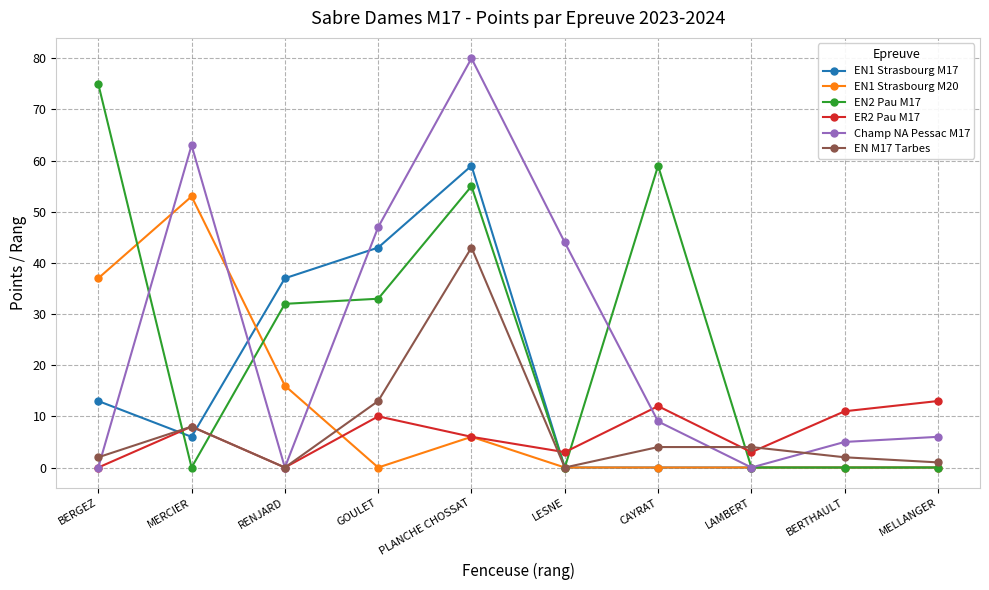

What is the total value across all series at PLANCHE CHOSSAT?

249